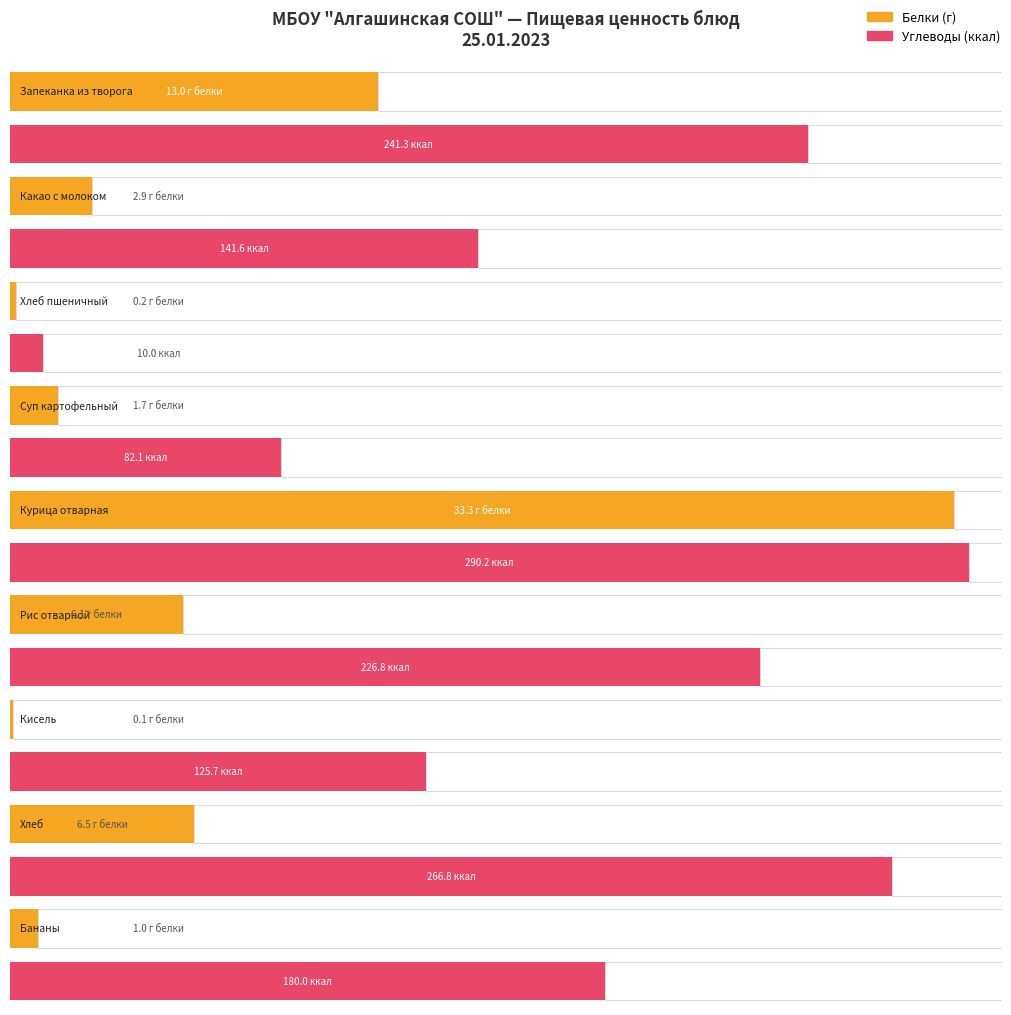

How many values in the Углеводы series are below 180?

4